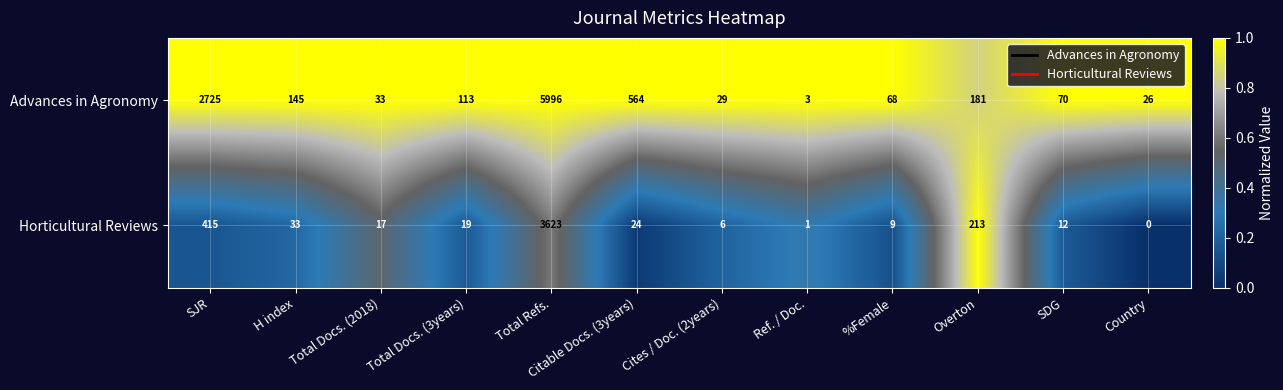

What is the sum of the Horticultural Reviews values at Total Refs. and SJR?

4038